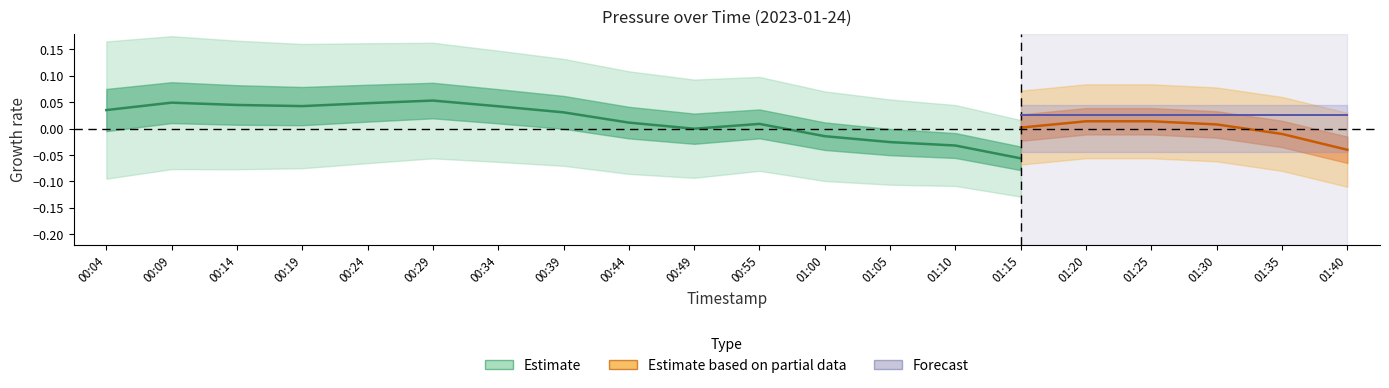

What is the label of the 14th point from the right?

00:09